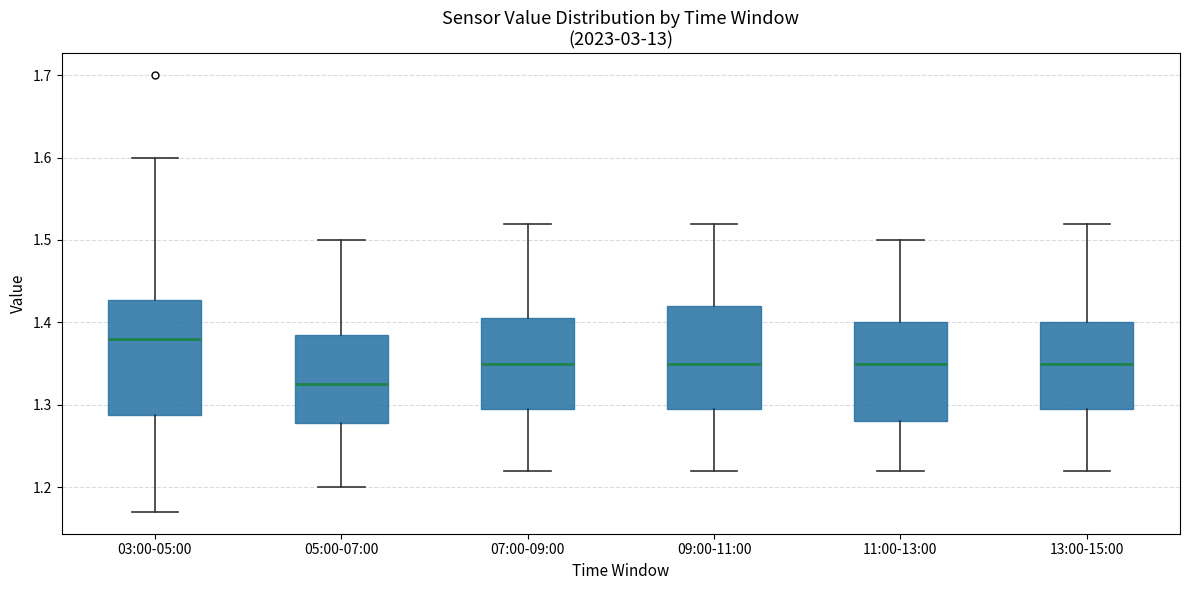

Where is the upper edge of the box for 09:00-11:00 on the y-axis? The values are not printed on the chart, so give them approximately, as read against the axis.

1.42